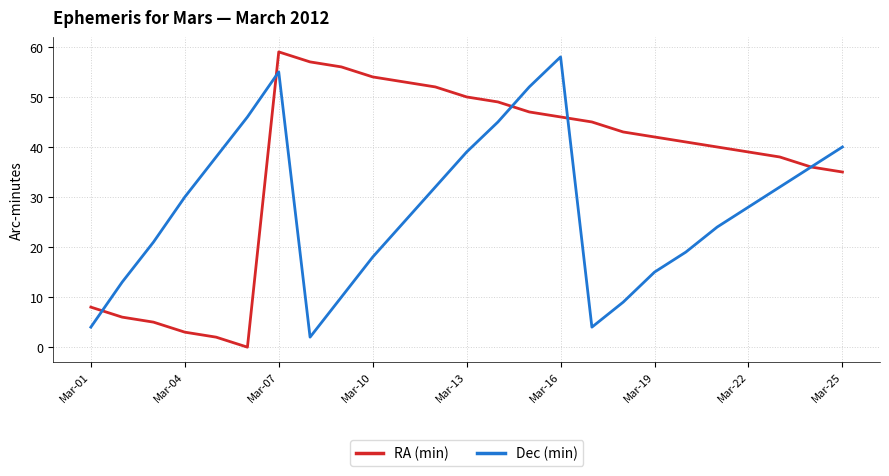

Which series has the largest range (max minus min)?

RA (min)